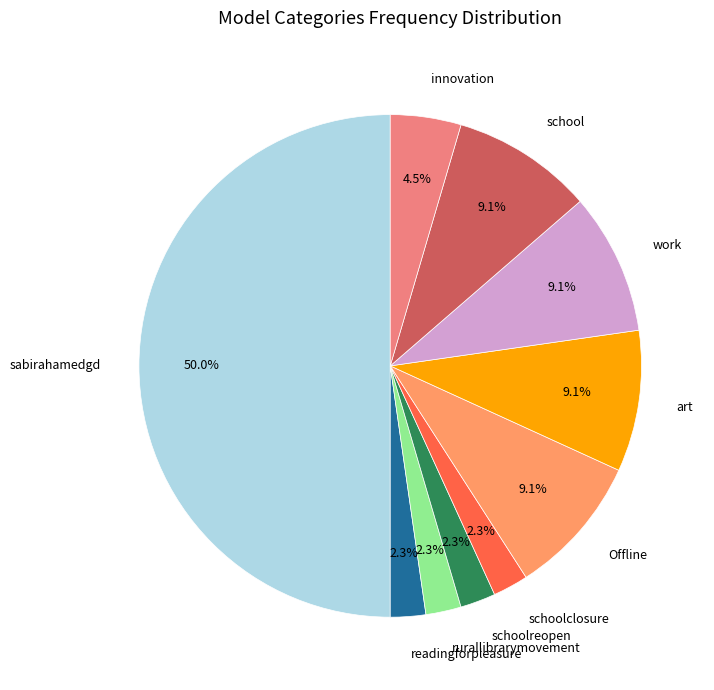

What percentage is NOT represented by schoolclosure?

97.7%